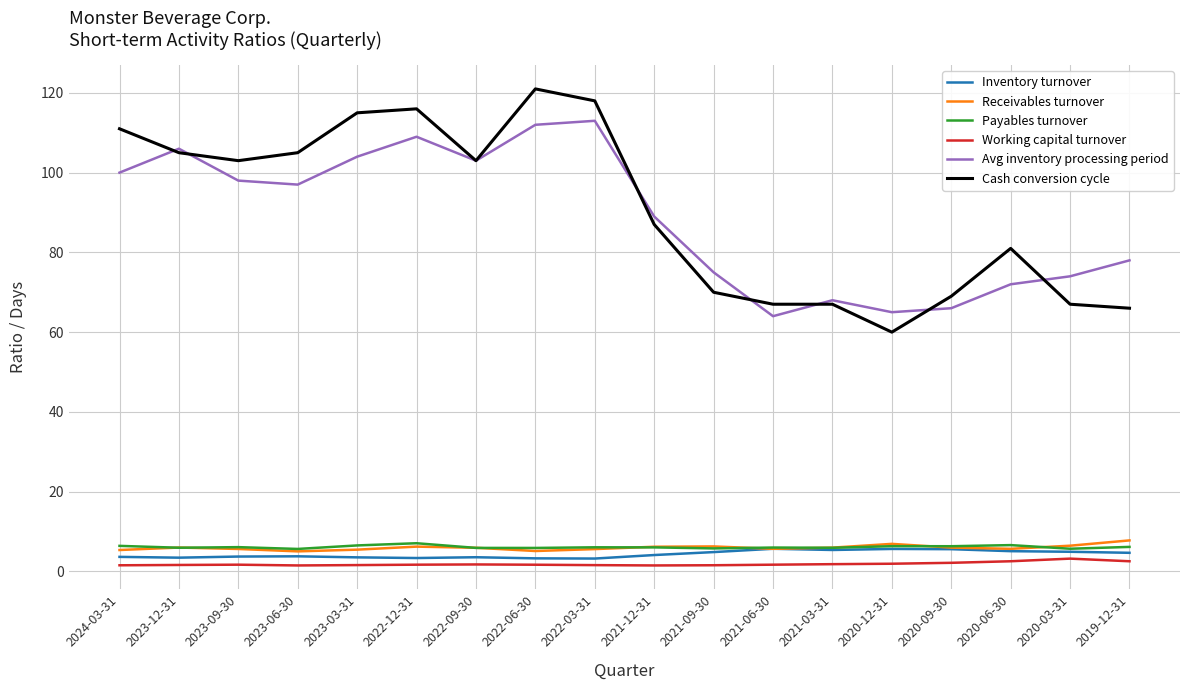

What value does the Avg inventory processing period series have at 2022-09-30?

103.0